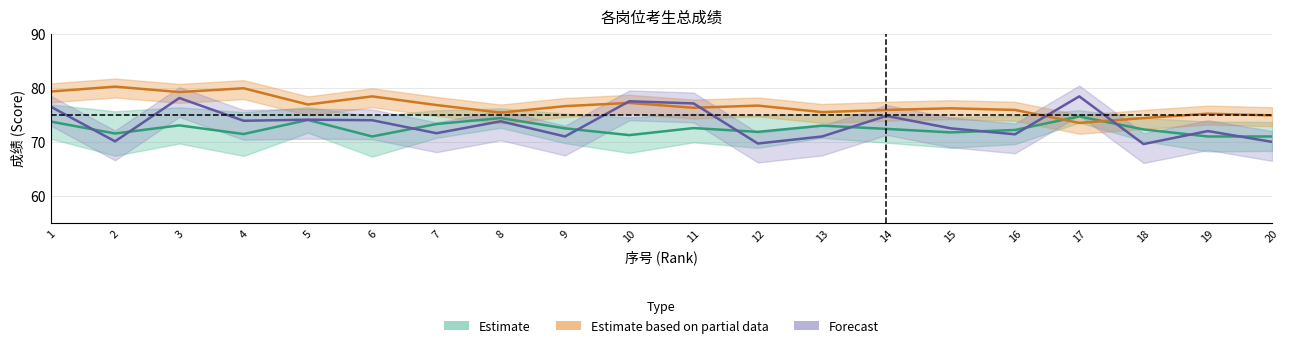

What is the smallest value displayed?

69.6